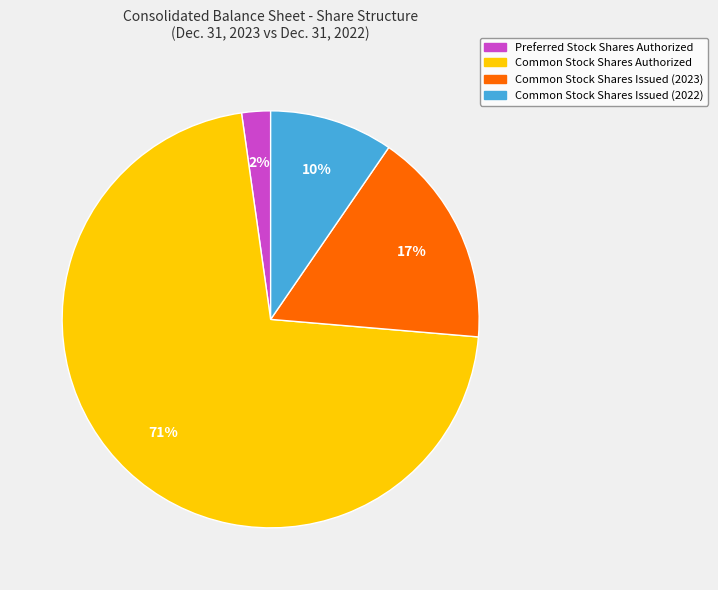

What percentage is the Common Stock Shares Issued (2023) slice, to the nearest percent?

17%